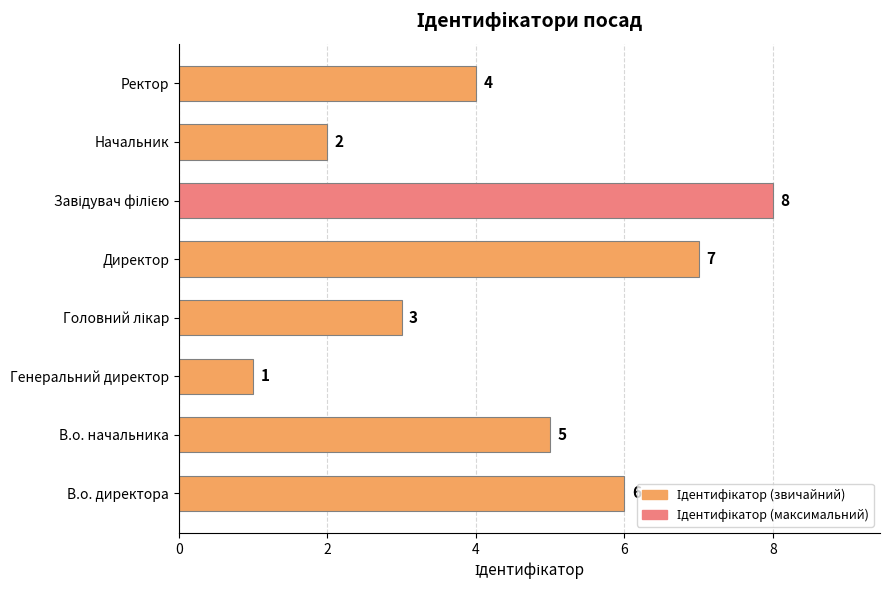

Between Ректор and В.о. директора, which is larger?

В.о. директора